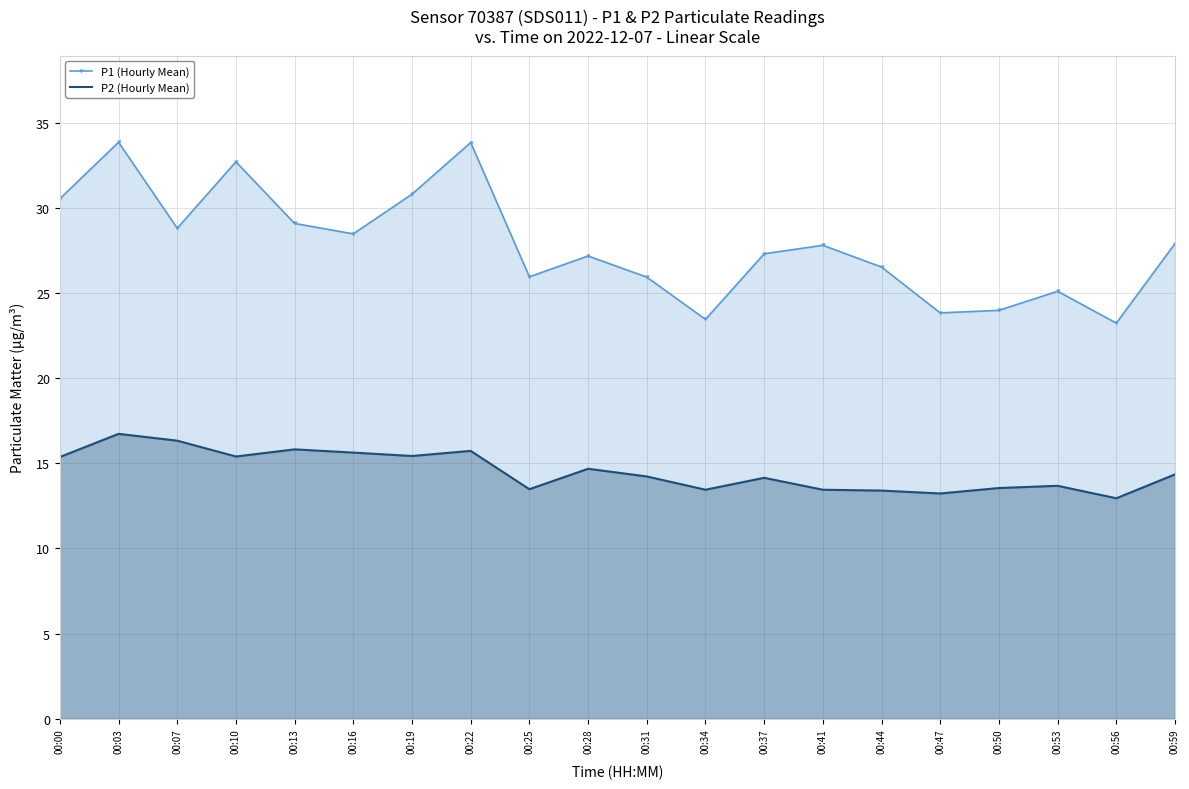

What is the maximum value shown in the chart?

33.9